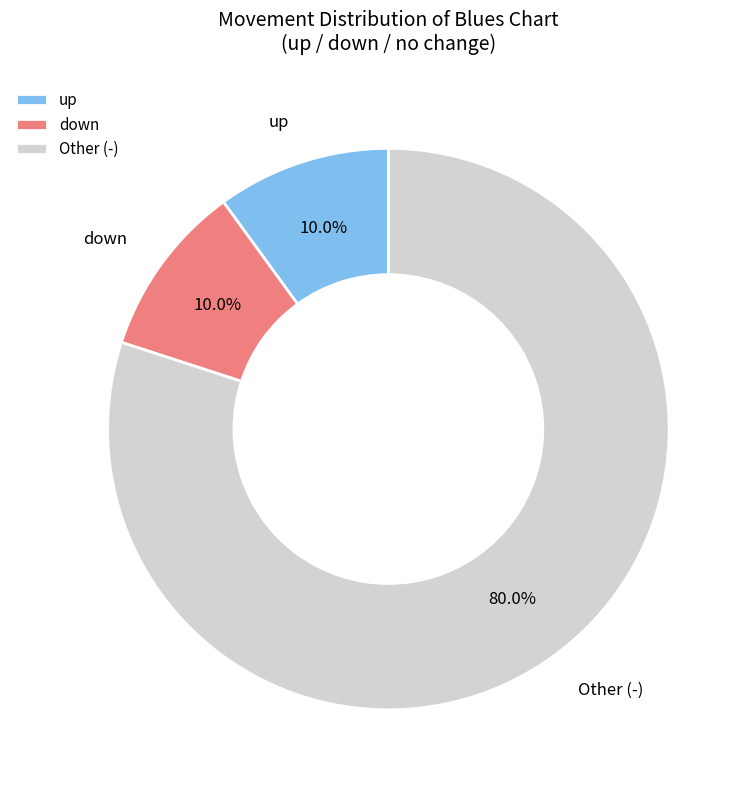

Does any single category account for the majority?

Yes